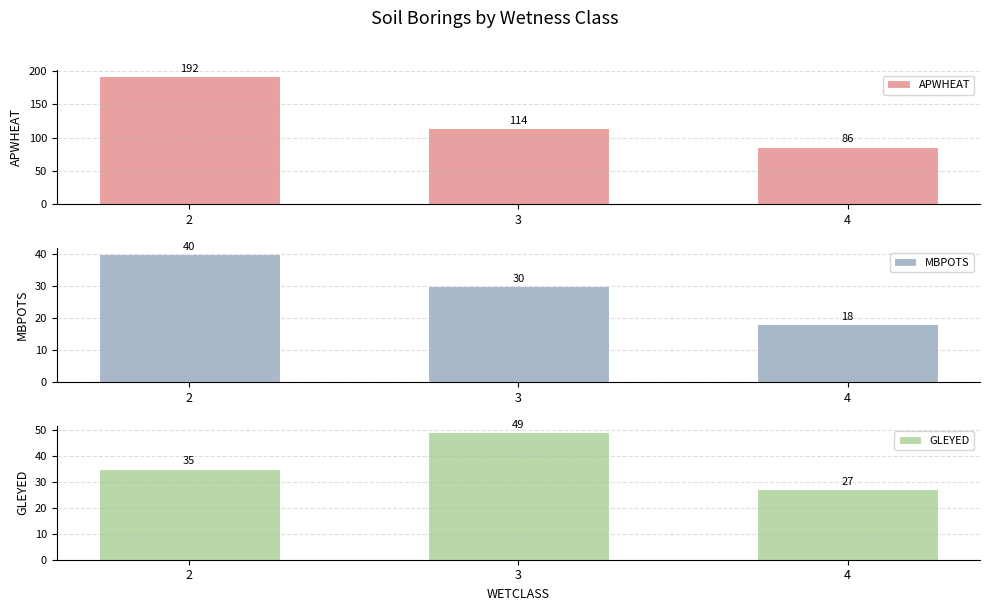

Reading left to right, extract all data points from this chart.

APWHEAT: 192	114	86
MBPOTS: 40	30	18
GLEYED: 35	49	27